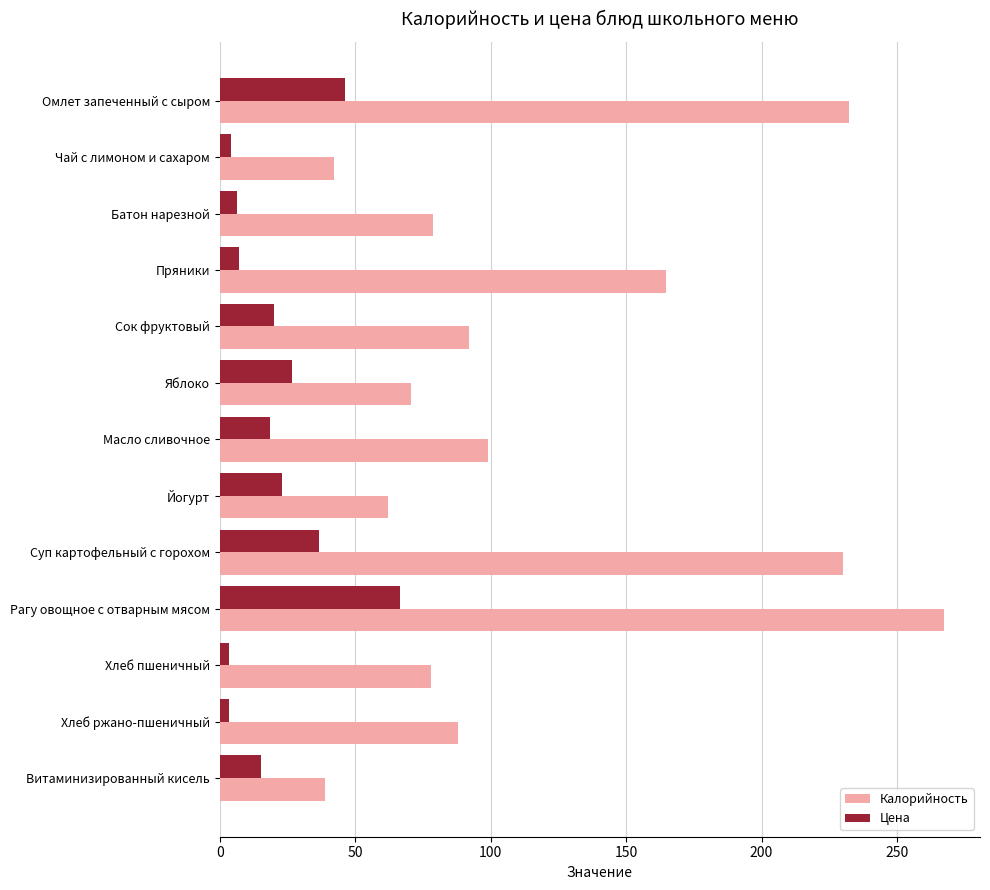

At which category is the sum across all series the highest?

Рагу овощное с отварным мясом